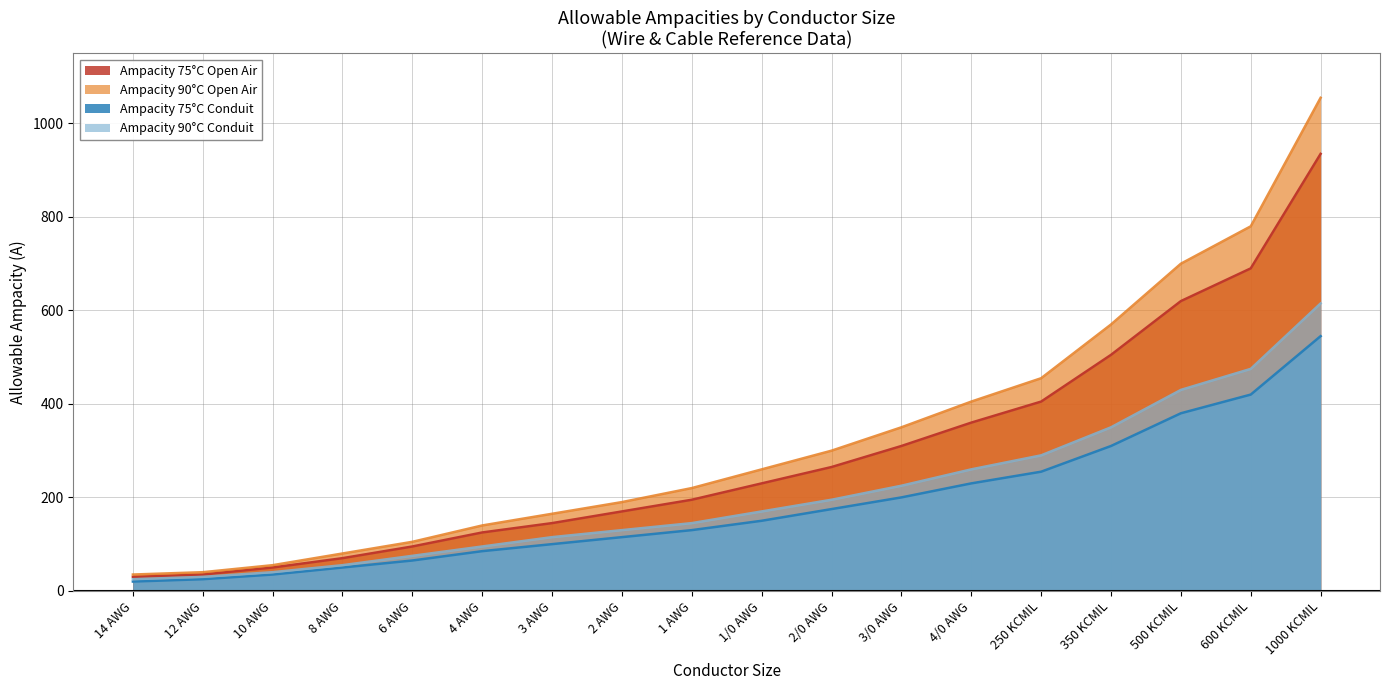

Rank the series by their maximum value, from highest to lowest.

Ampacity 90°C Open Air, Ampacity 75°C Open Air, Ampacity 90°C Conduit, Ampacity 75°C Conduit